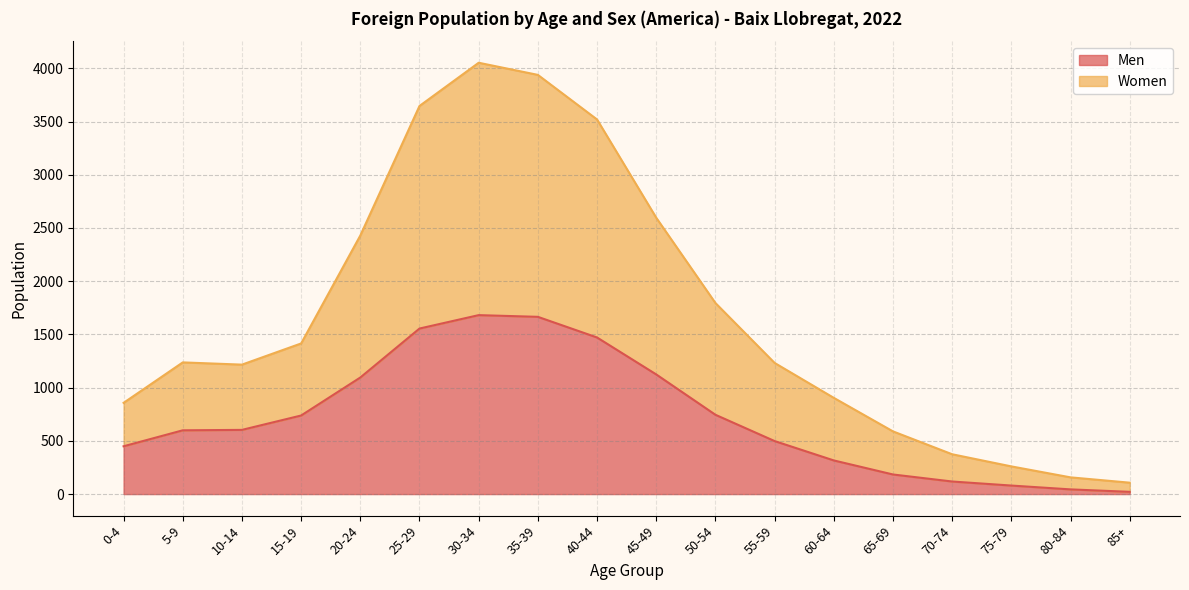

The value of Women at 45-49 is 1785. True or false?

False